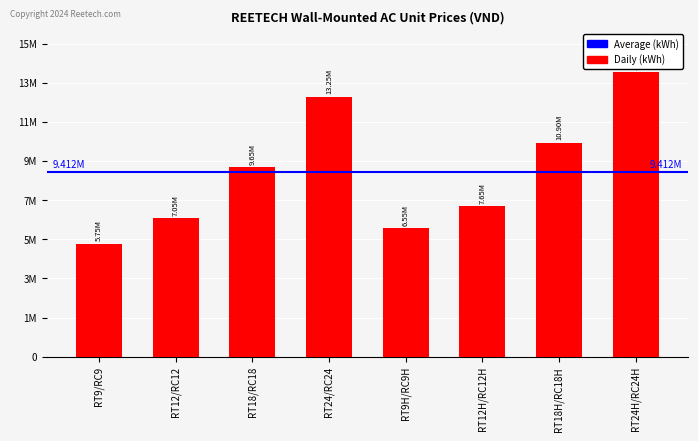

What is the change in value from RT9/RC9 to RT24/RC24?

+7500000